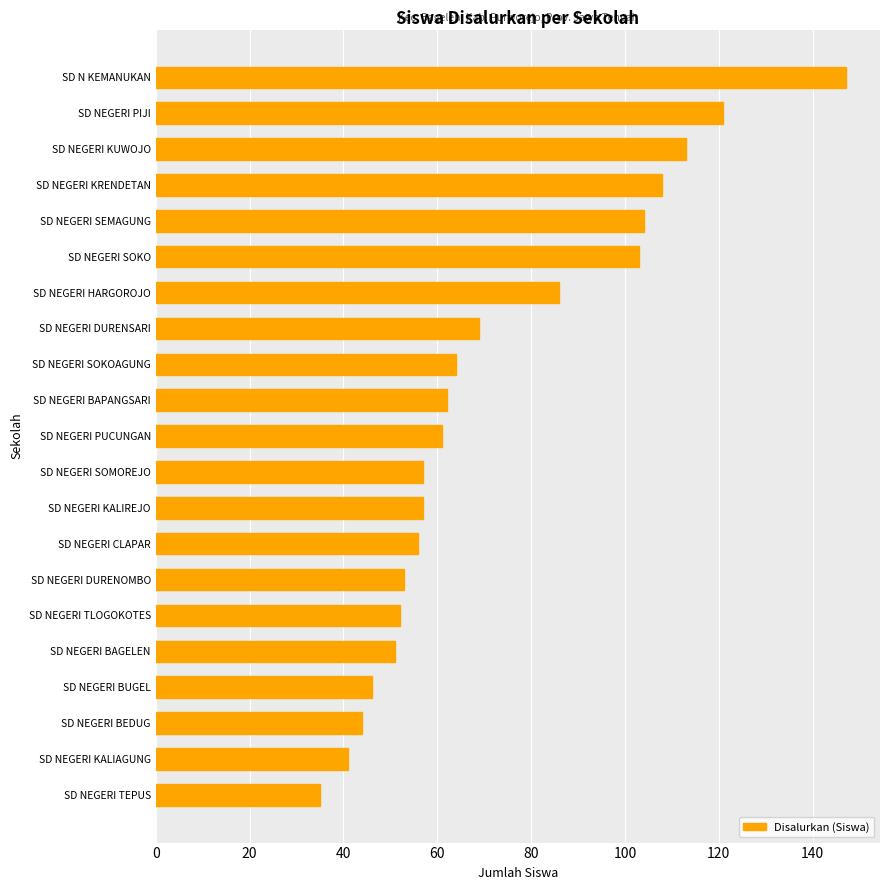

Reading bottom to top, what are all the values shown in this chart?

SD NEGERI TEPUS=35	SD NEGERI KALIAGUNG=41	SD NEGERI BEDUG=44	SD NEGERI BUGEL=46	SD NEGERI BAGELEN=51	SD NEGERI TLOGOKOTES=52	SD NEGERI DURENOMBO=53	SD NEGERI CLAPAR=56	SD NEGERI KALIREJO=57	SD NEGERI SOMOREJO=57	SD NEGERI PUCUNGAN=61	SD NEGERI BAPANGSARI=62	SD NEGERI SOKOAGUNG=64	SD NEGERI DURENSARI=69	SD NEGERI HARGOROJO=86	SD NEGERI SOKO=103	SD NEGERI SEMAGUNG=104	SD NEGERI KRENDETAN=108	SD NEGERI KUWOJO=113	SD NEGERI PIJI=121	SD N KEMANUKAN=147